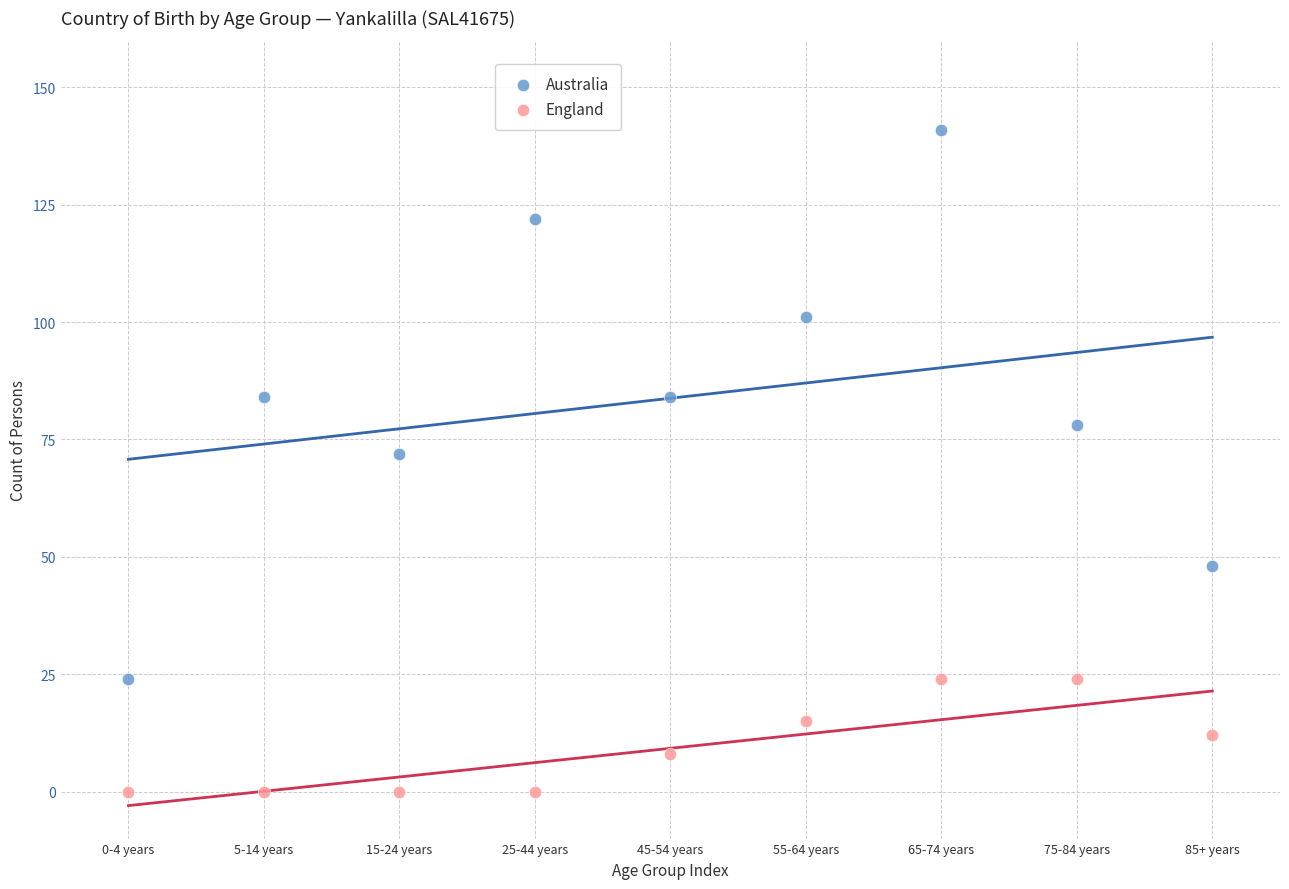

Which series reaches the minimum Y coordinate?

England